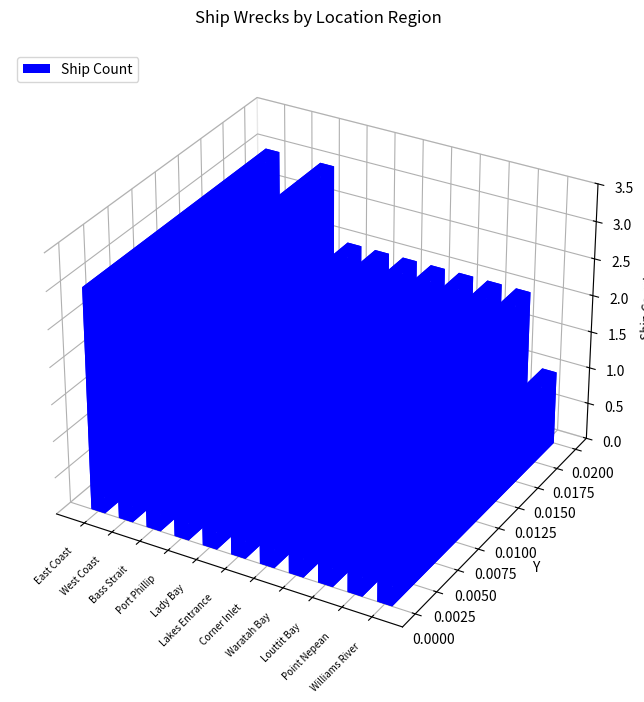

Rank the categories by value from lowest to highest.

Williams River, West Coast, Port Phillip, Lady Bay, Lakes Entrance, Corner Inlet, Waratah Bay, Louttit Bay, Point Nepean, East Coast, Bass Strait